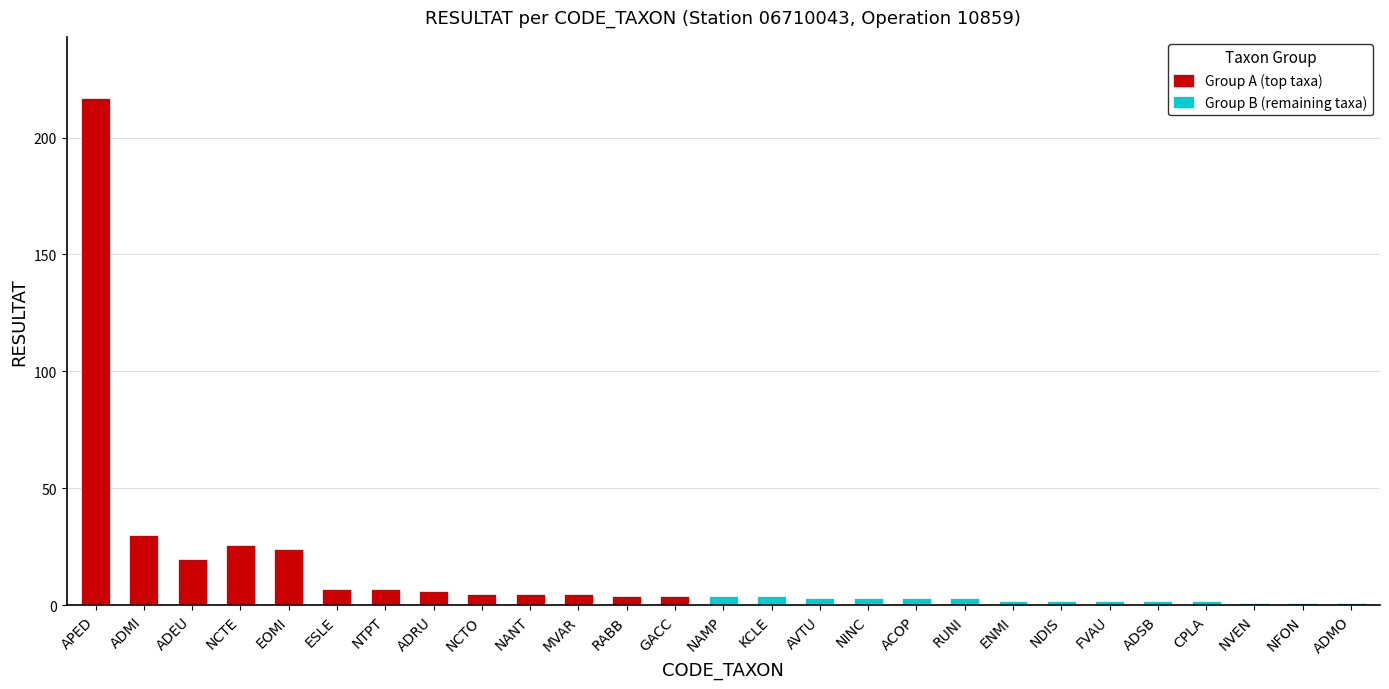

Reading left to right, list all the values displayed in this chart.

APED=217	ADMI=30	ADEU=20	NCTE=26	EOMI=24	ESLE=7	NTPT=7	ADRU=6	NCTO=5	NANT=5	MVAR=5	RABB=4	GACC=4	NAMP=4	KCLE=4	AVTU=3	NINC=3	ACOP=3	RUNI=3	ENMI=2	NDIS=2	FVAU=2	ADSB=2	CPLA=2	NVEN=1	NFON=1	ADMO=1